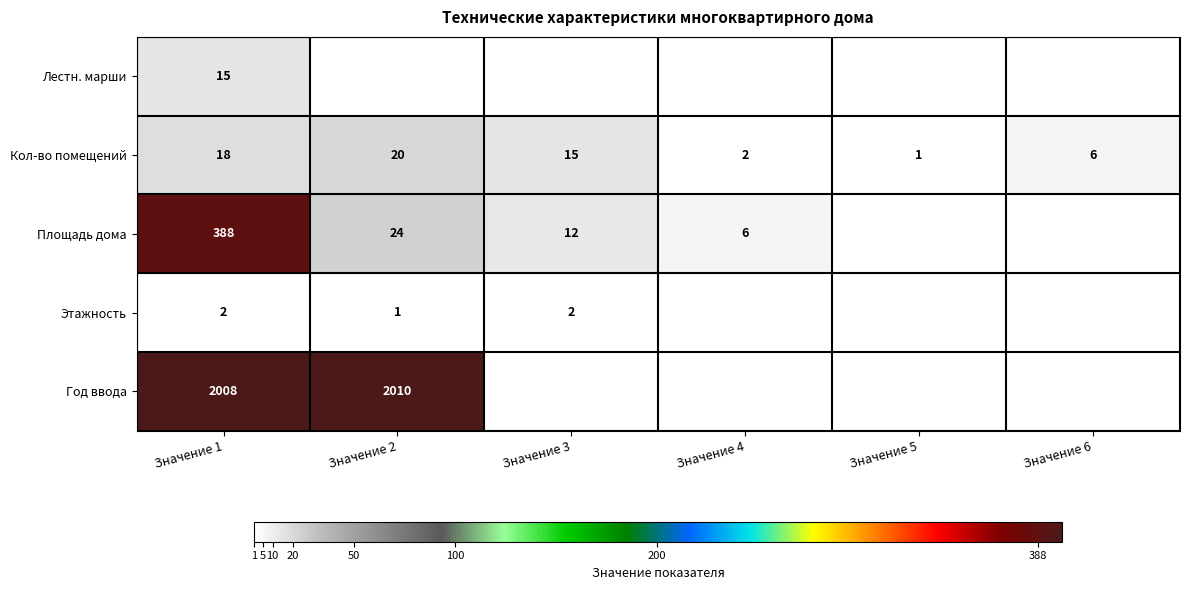

The value of Этажность at Значение 2 is 0.5. True or false?

False